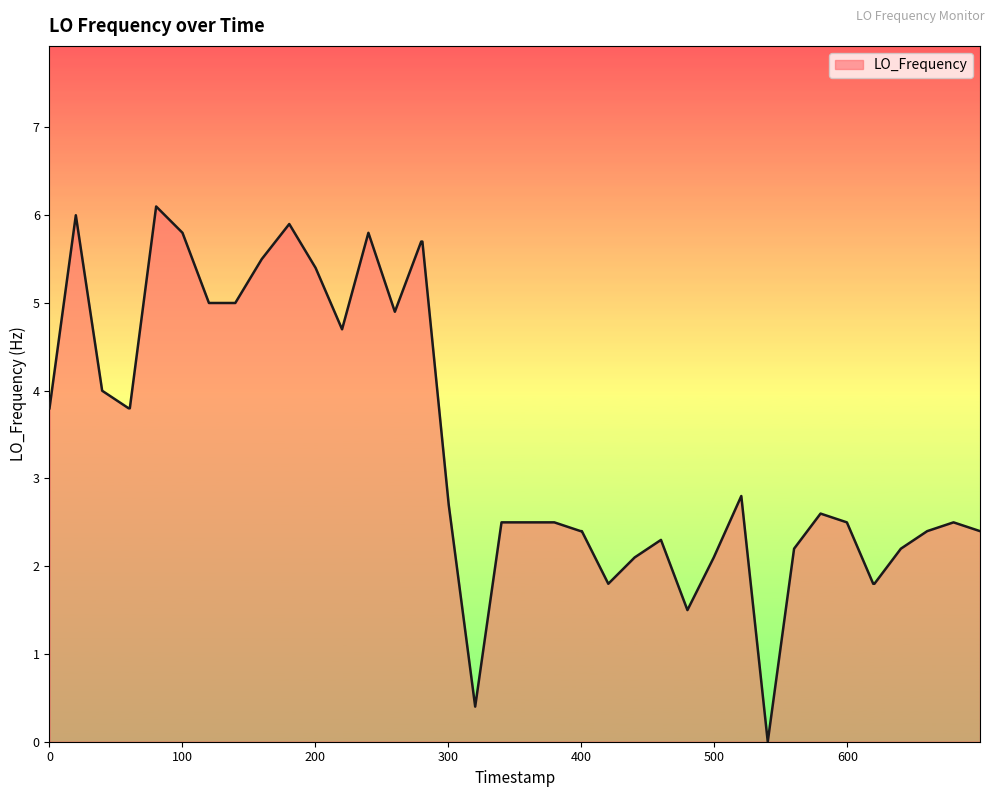

Does the chart display data point markers on the line(s)?

No